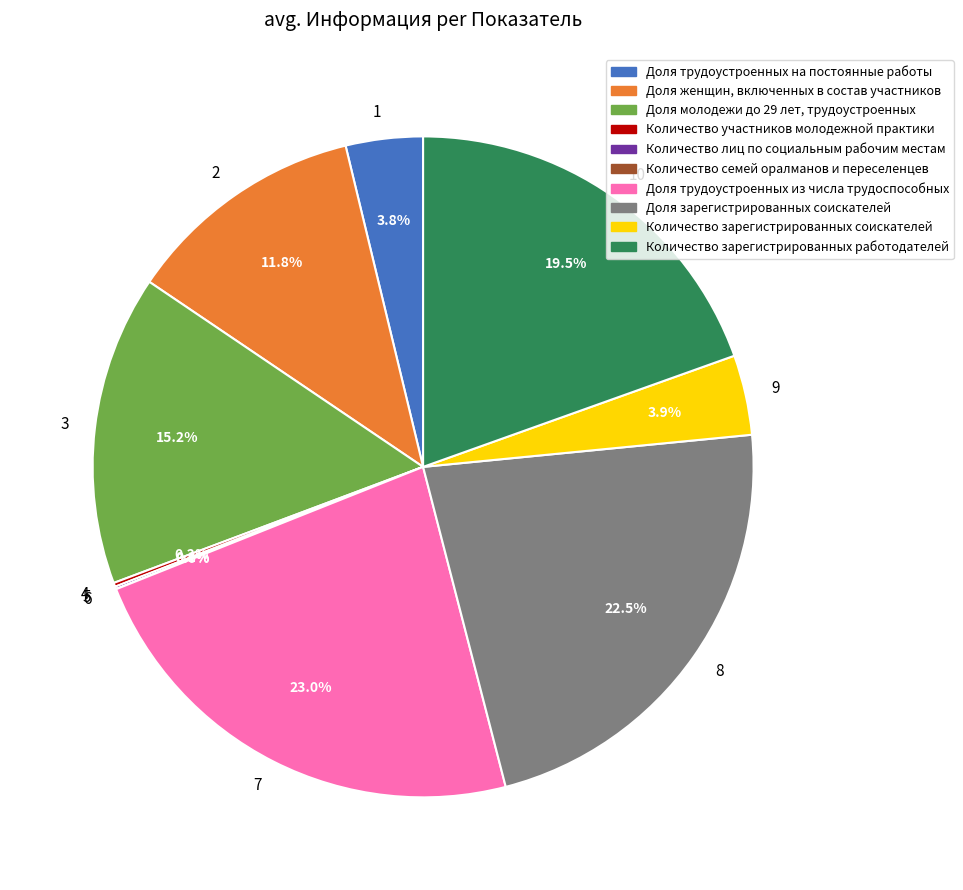

Is there a majority slice in this chart?

No